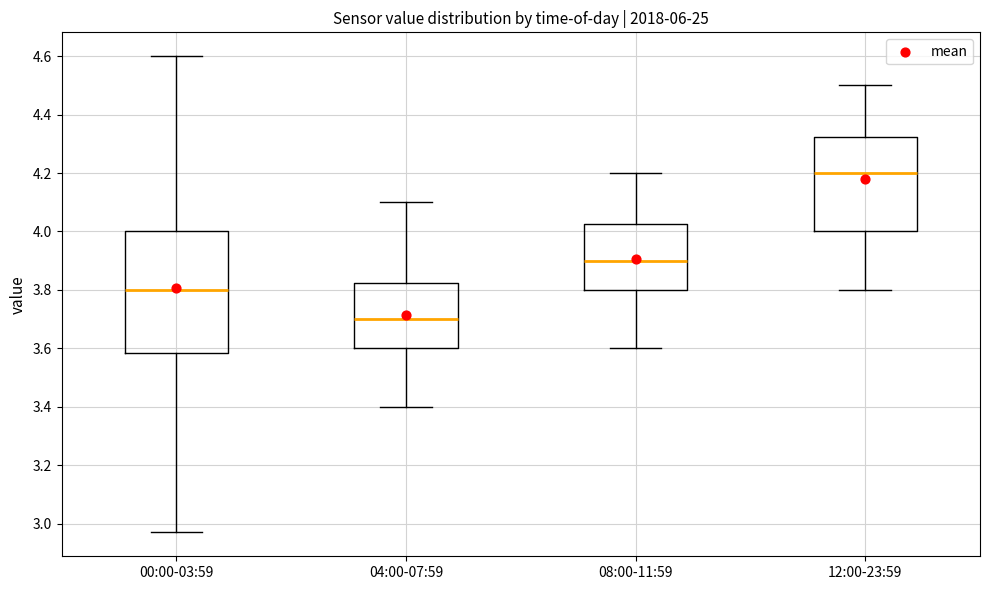

Where does the upper whisker of the box for 12:00-23:59 end on the y-axis? The values are not printed on the chart, so give them approximately, as read against the axis.

4.50